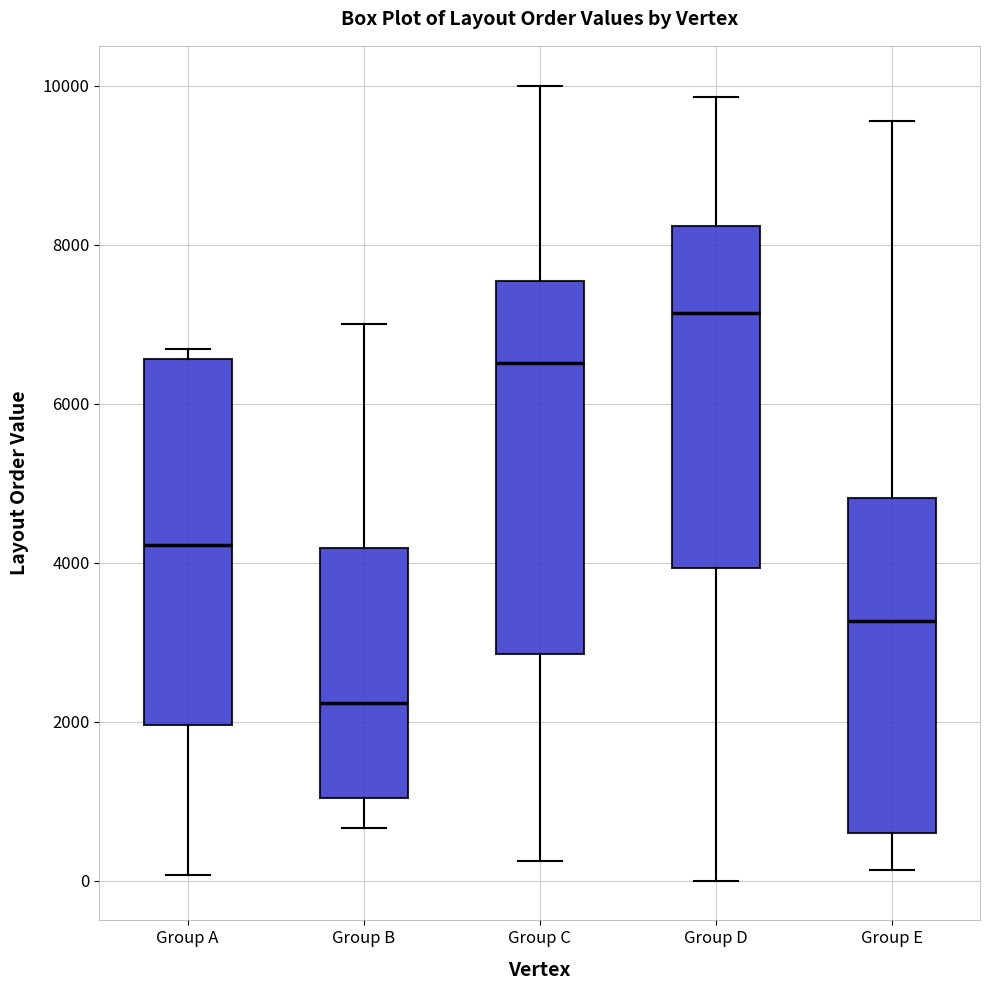

Reading left to right, read every box against the y-axis: the position of its median line, the range the box covers, and the ends of its whiskers. The values are not printed on the chart, so give them approximately, as read against the axis.

Group A: median 4200, box 2000 to 6600, whiskers 0 to 6600 (just above the box's upper edge)
Group B: median 2200, box 1000 to 4200, whiskers 600 to 7000
Group C: median 6600, box 2800 to 7600, whiskers 200 to 10000
Group D: median 7200, box 4000 to 8200, whiskers 0 to 9800
Group E: median 3200, box 600 to 4800, whiskers 200 to 9600